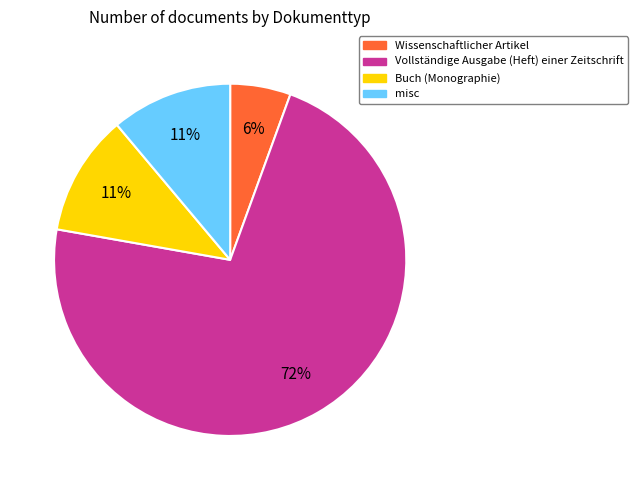

Does any single category account for the majority?

Yes